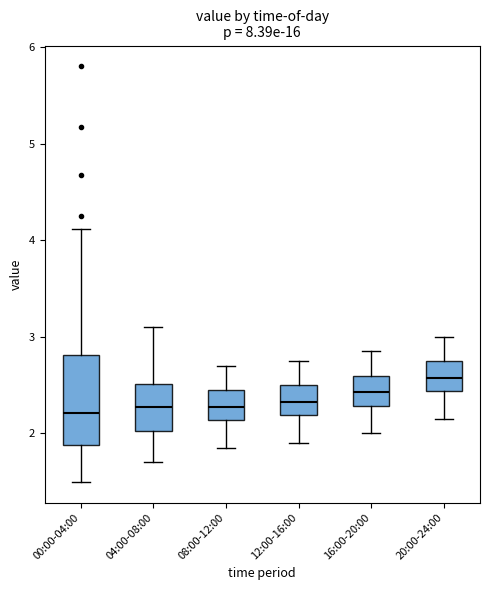

Reading left to right, read every box against the y-axis: the position of its median line, the range the box covers, and the ends of its whiskers. The values are not printed on the chart, so give them approximately, as read against the axis.

00:00-04:00: median 2.2, box 1.9 to 2.8, whiskers 1.5 to 4.1
04:00-08:00: median 2.3, box 2.0 to 2.5, whiskers 1.7 to 3.1
08:00-12:00: median 2.3, box 2.1 to 2.5, whiskers 1.9 to 2.7
12:00-16:00: median 2.3, box 2.2 to 2.5, whiskers 1.9 to 2.8
16:00-20:00: median 2.4, box 2.3 to 2.6, whiskers 2.0 to 2.9
20:00-24:00: median 2.6, box 2.4 to 2.8, whiskers 2.2 to 3.0